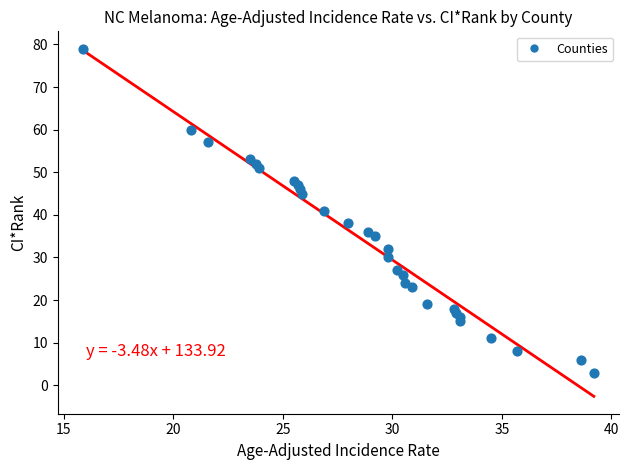

What is the range of Y values (max minus min)?

76